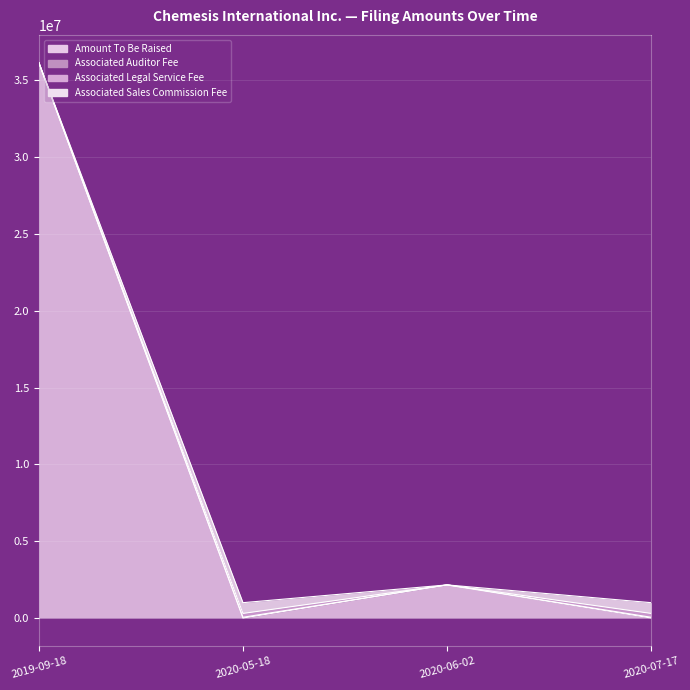

Which series has the largest total across all categories?

Amount To Be Raised